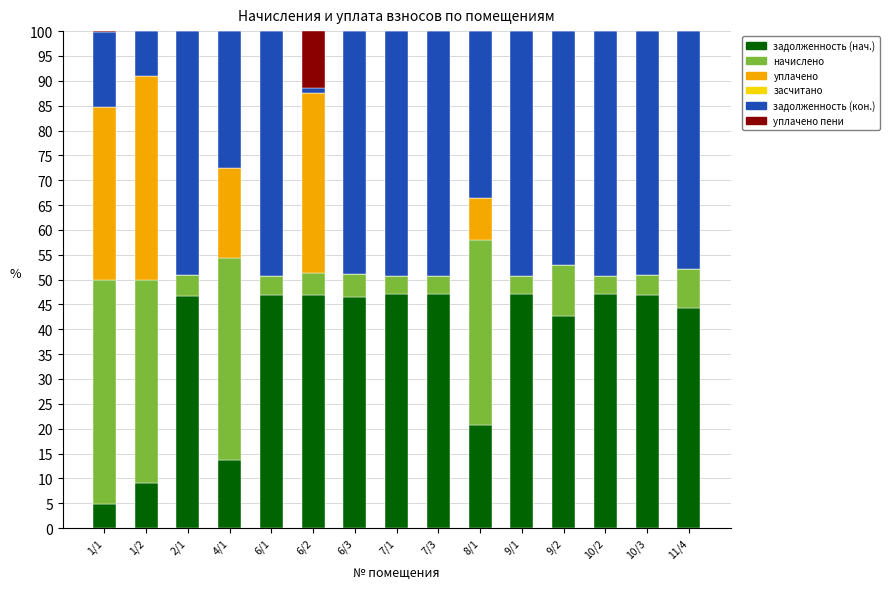

What is the maximum value for задолженность (нач.)?

47.2